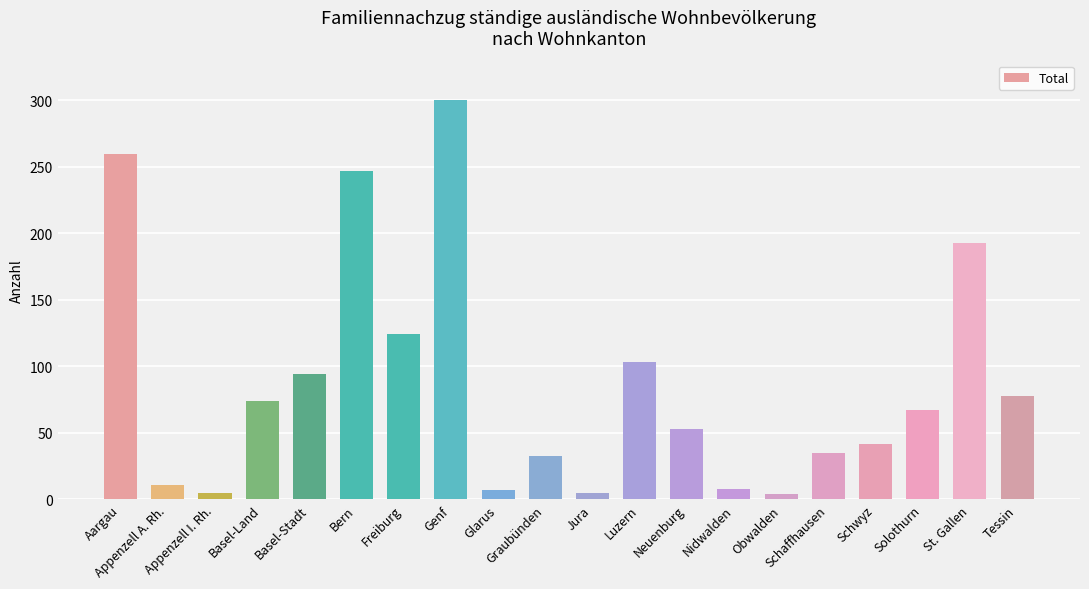

What is the value of the 11th bar from the left?

5